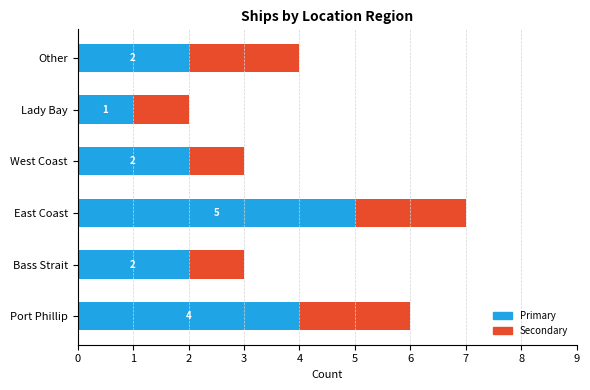

Is it true that Primary equals 2 at Bass Strait?

True